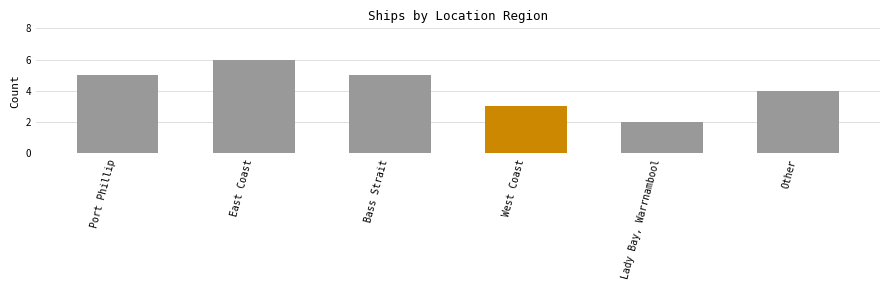

Reading right to left, list all the values displayed in this chart.

4	2	3	5	6	5